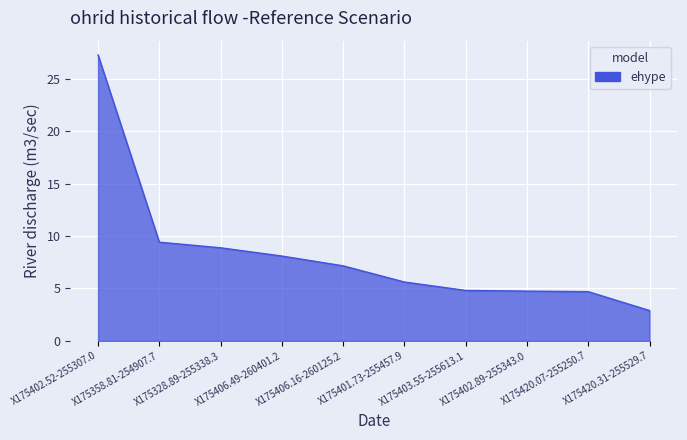

What is the difference between the values at X175401.73-255457.9 and X175420.07-255250.7?

0.9